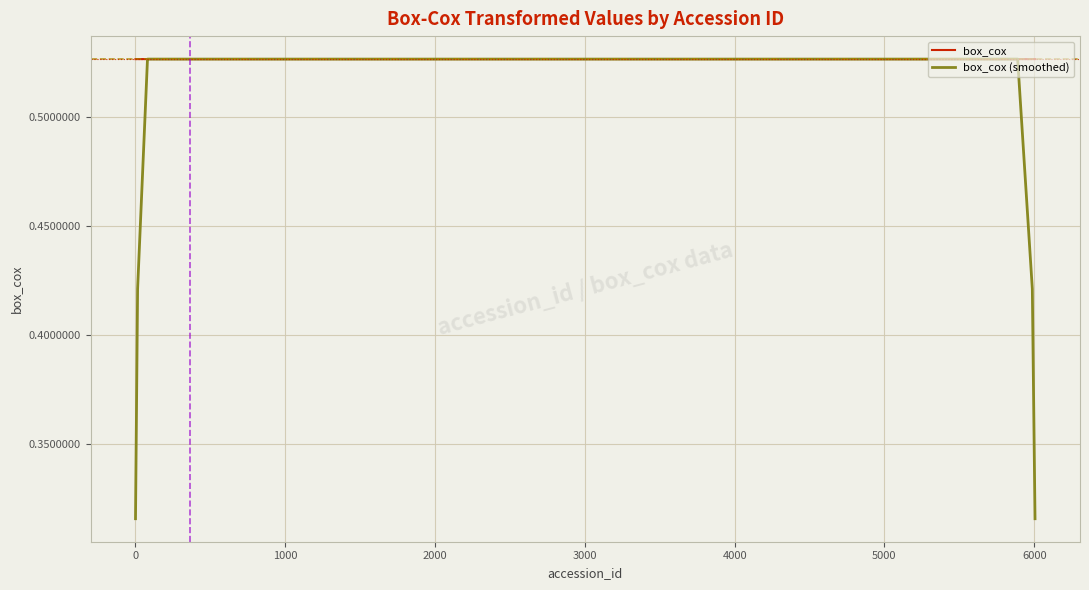

List the series in order of their overall mean, highest first.

box_cox, box_cox (smoothed)